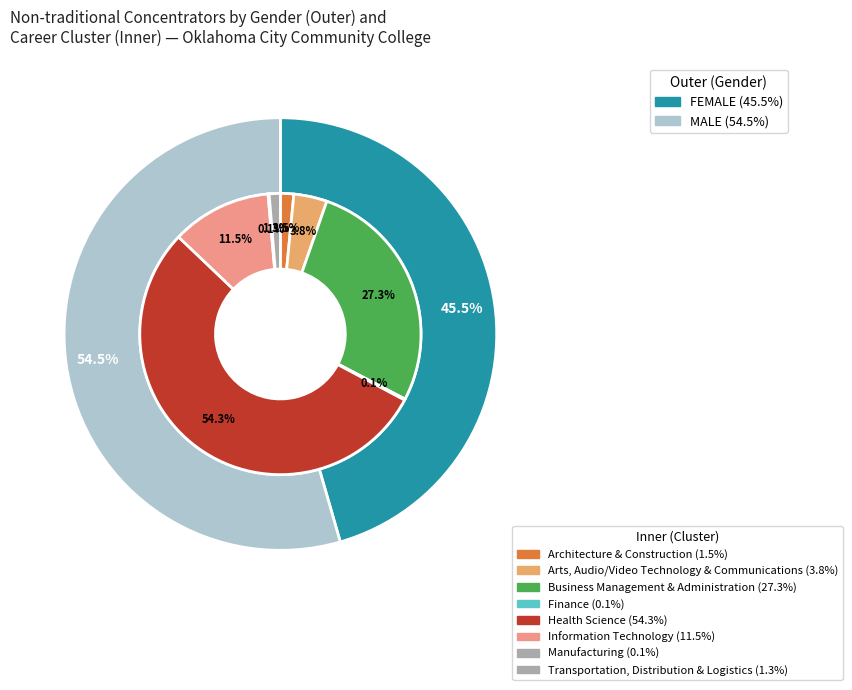

To the nearest percent, what is the difference between the largest and smallest slice percentages?

54%